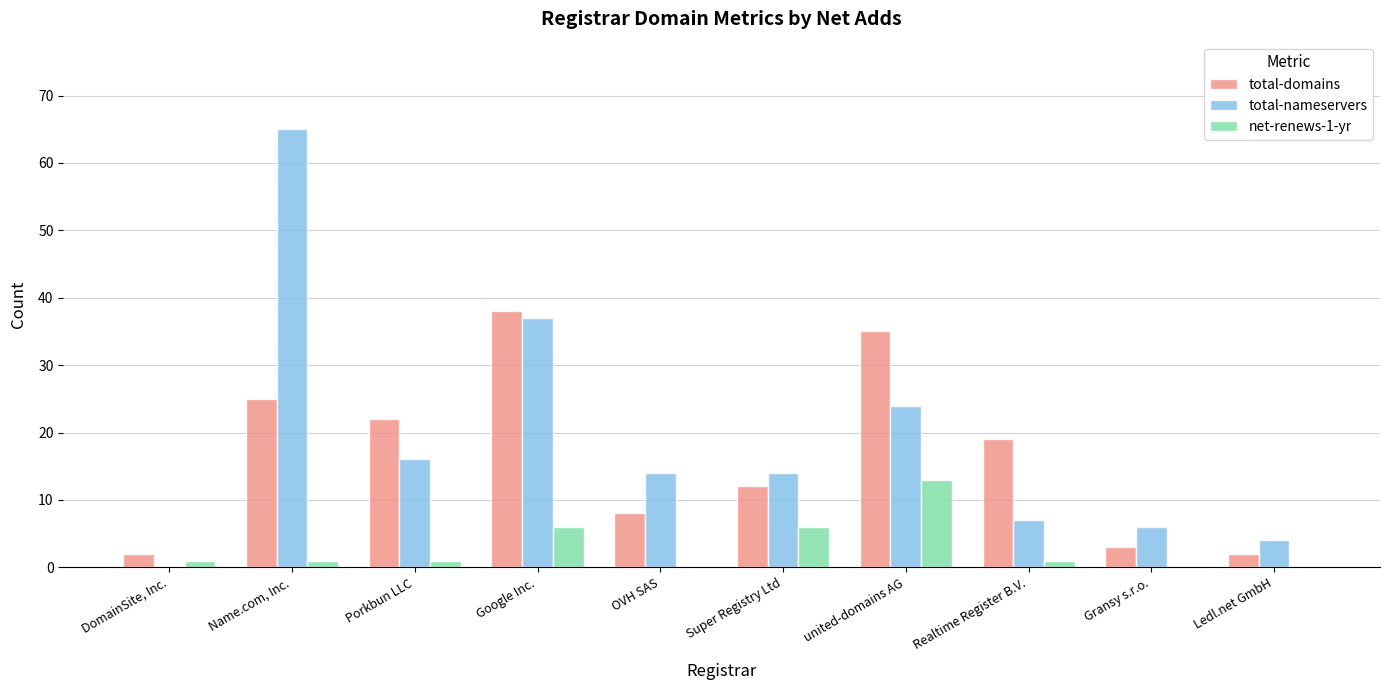

Which series has the largest total across all categories?

total-nameservers